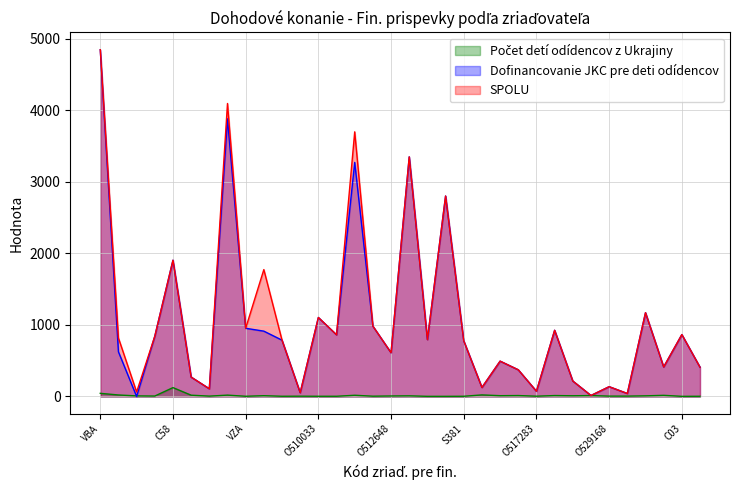

What is the difference between the maximum and second lowest values in the SPOLU series?

4803